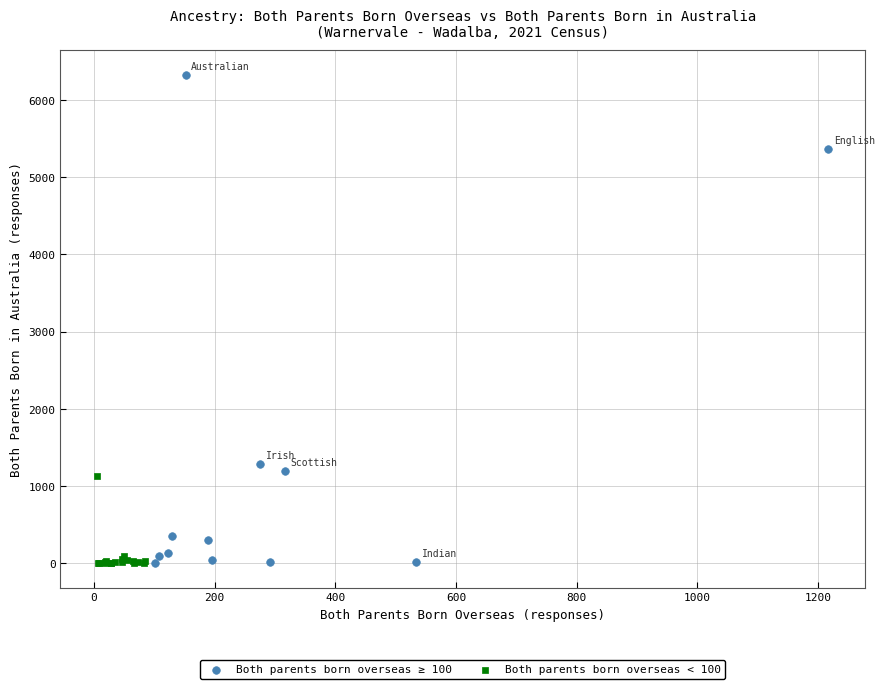

Which series has the largest Y range (max minus min)?

Both parents born overseas ≥ 100